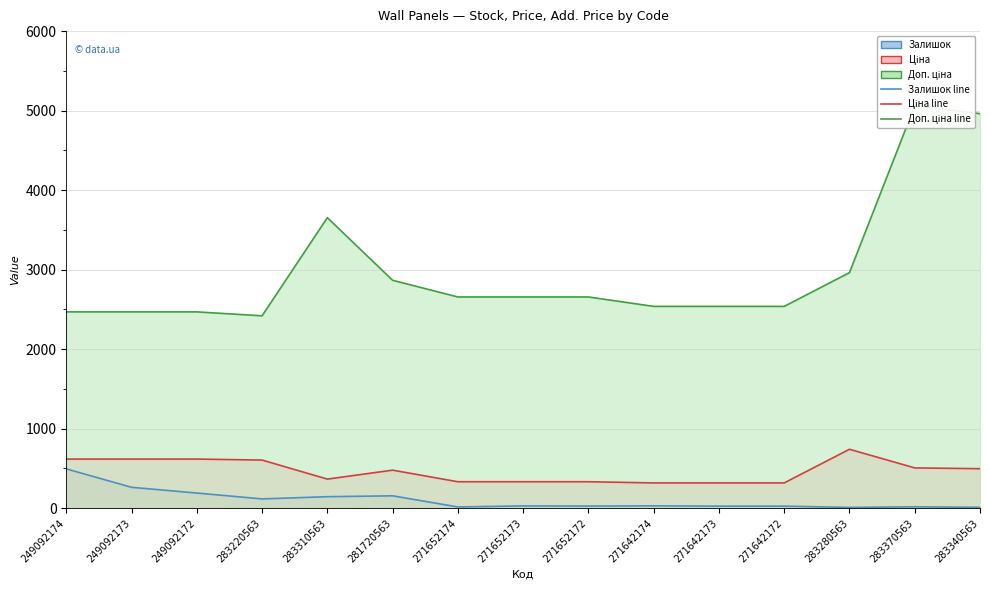

The value of Ціна at 271642173 is 64.9. True or false?

False